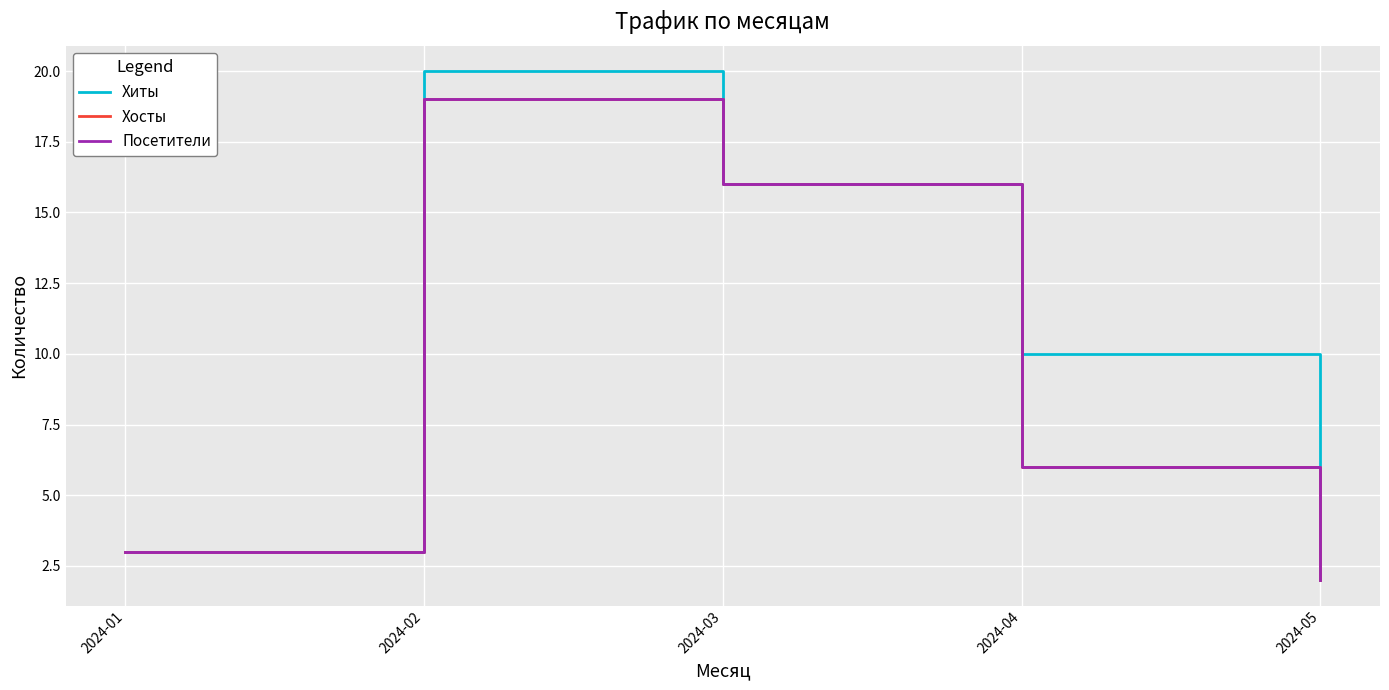

What is the total value across all series at 2024-02?

58